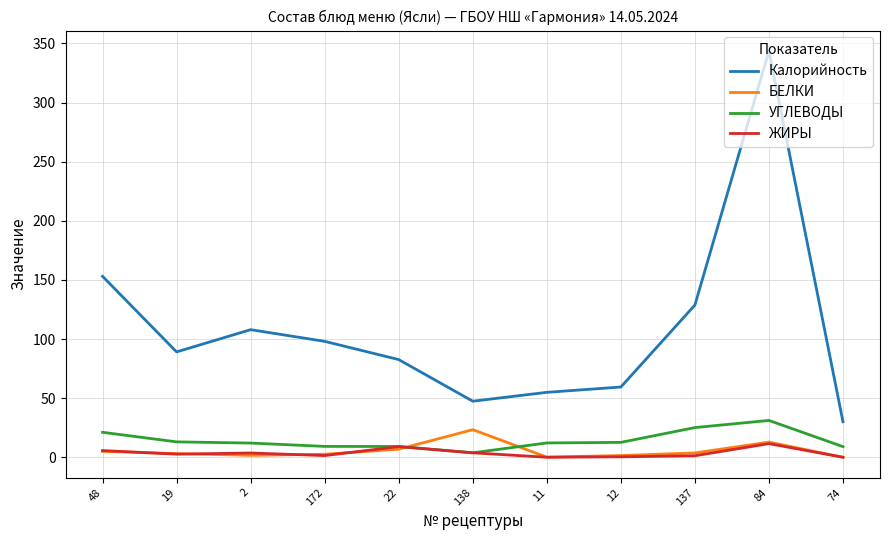

What is the sum of the БЕЛКИ values at 11 and 19?

3.2